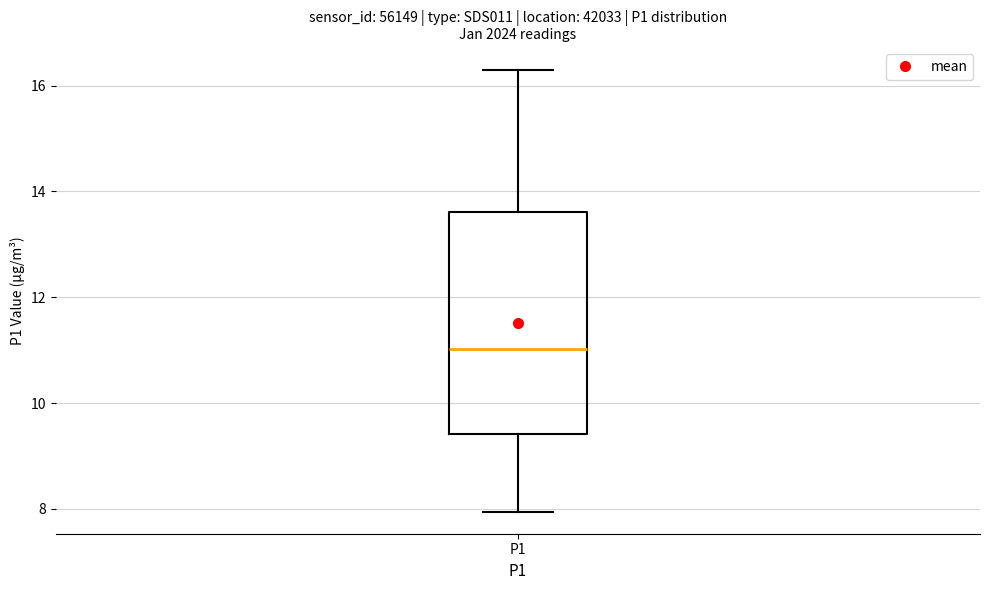

Where does the upper whisker of the box for P1 end on the y-axis? The values are not printed on the chart, so give them approximately, as read against the axis.

16.4